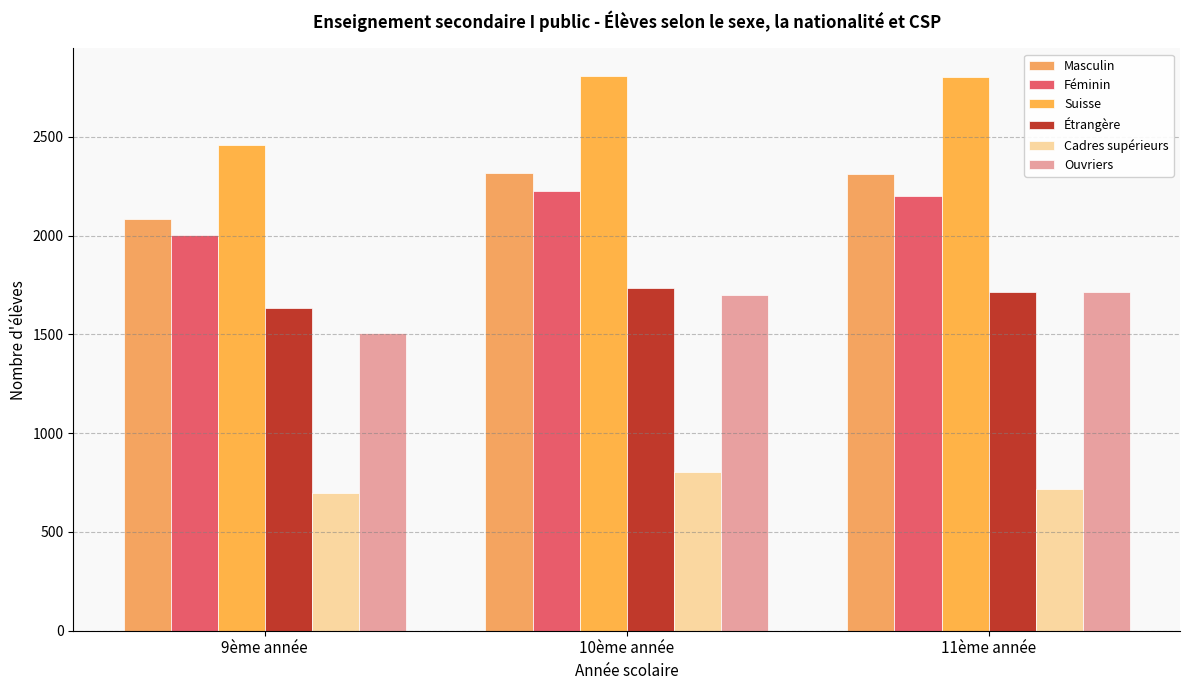

Where is Masculin nearest to the value 2201?

11ème année